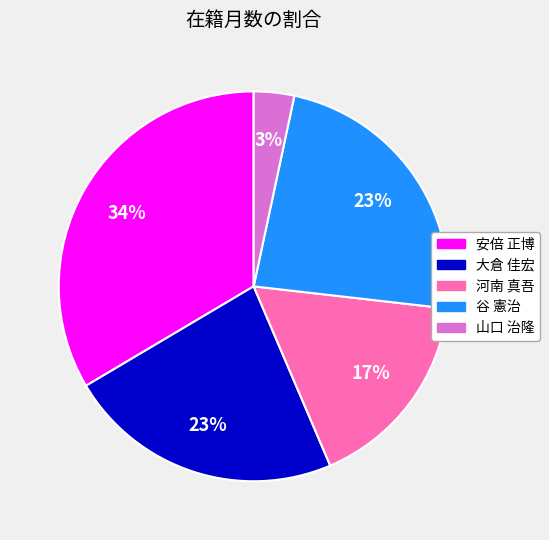

Which slice is the smallest?

山口 治隆